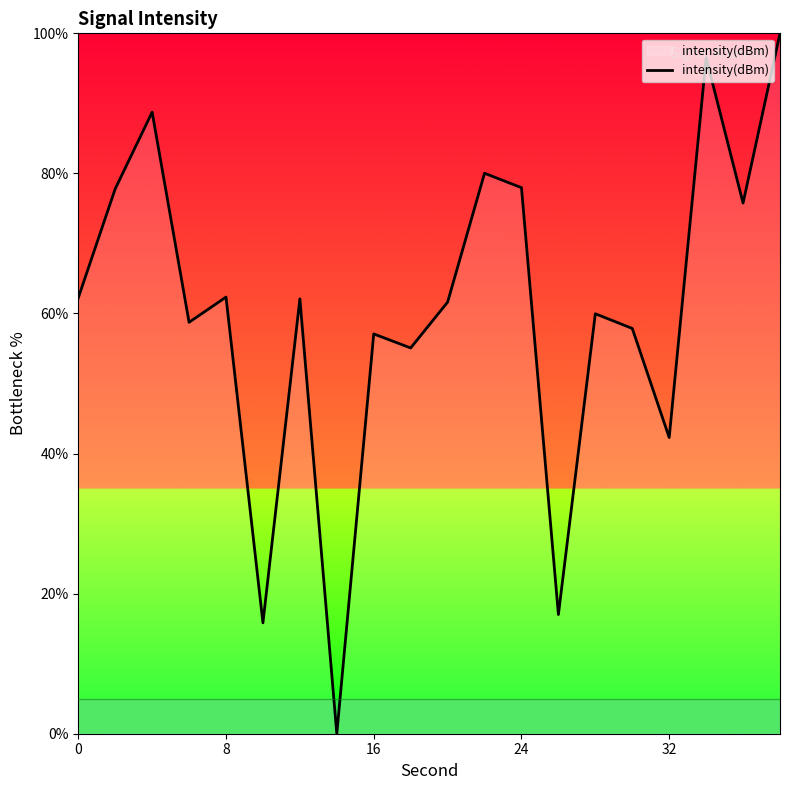

What is the difference between the maximum and minimum values?

100.0